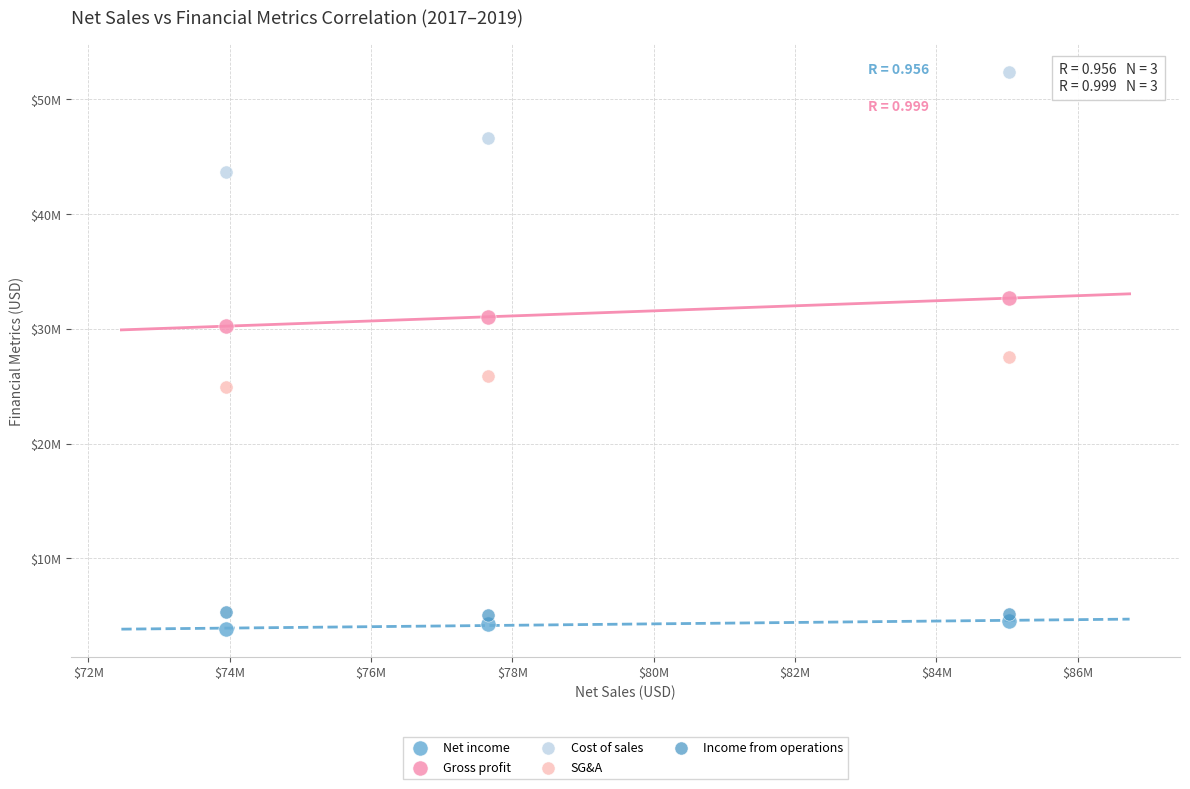

Which series has the widest spread of Y values?

Cost of sales